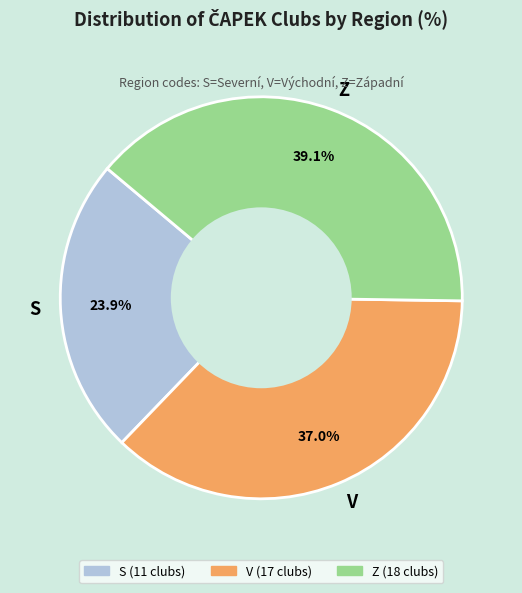

To the nearest percent, what percentage of the pie is S?

24%